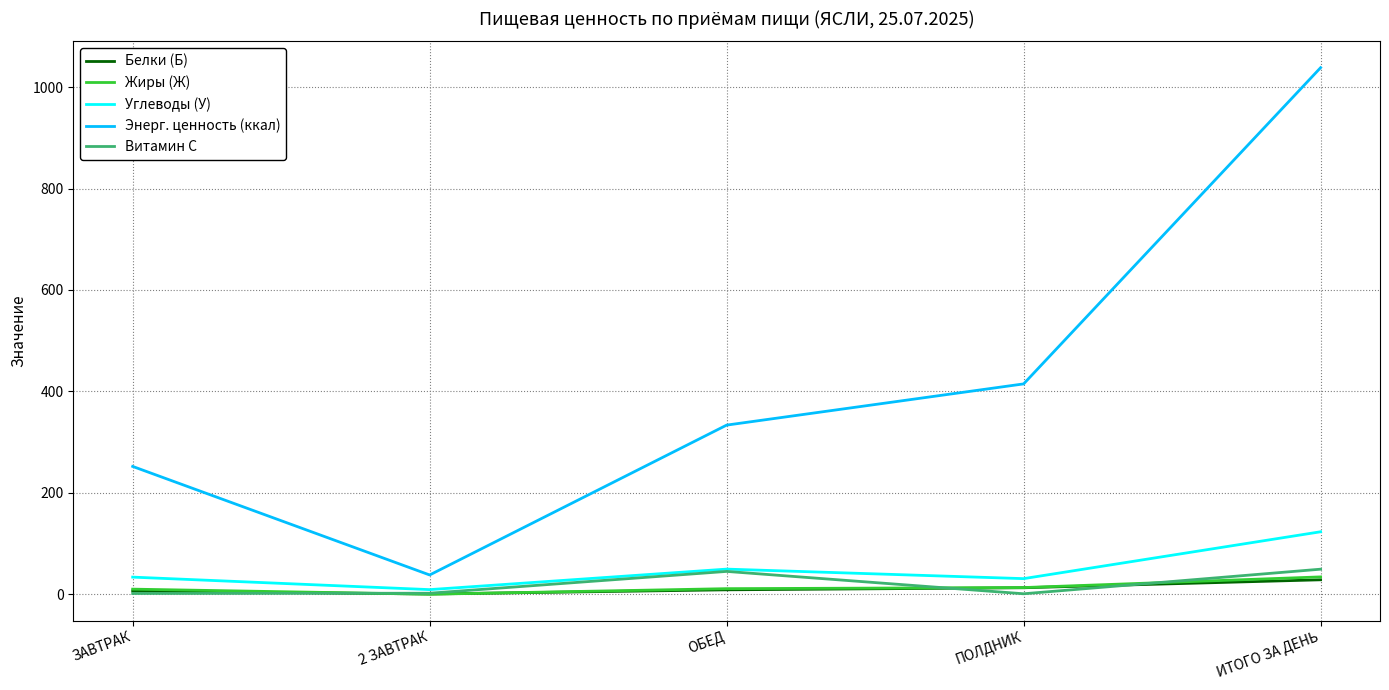

At which category is the sum across all series the highest?

ИТОГО ЗА ДЕНЬ